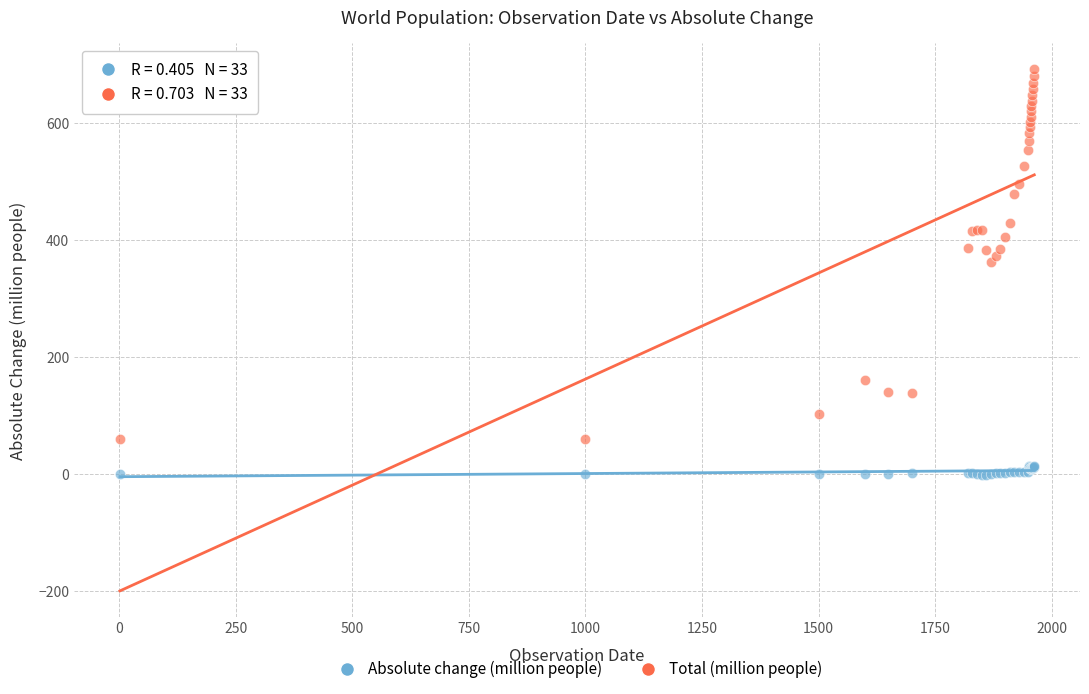

What are all the series names shown in the legend?

Absolute change (million people), Total (million people)